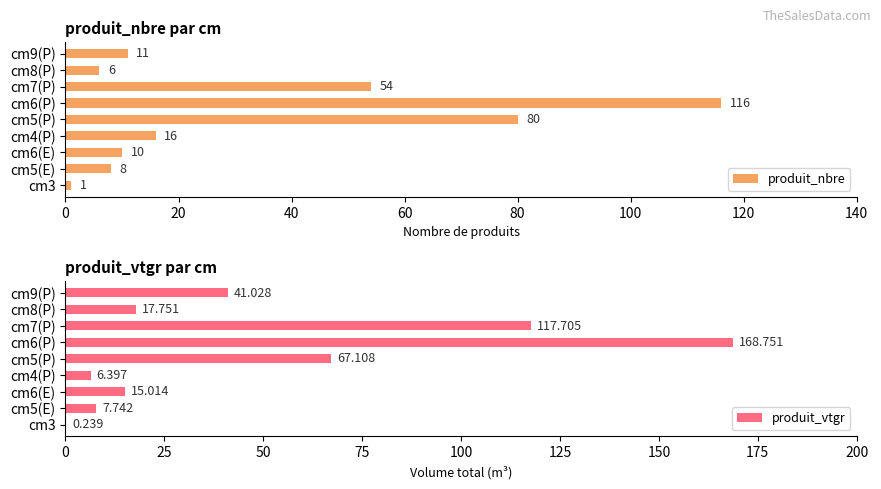

Rank the series by their maximum value, from highest to lowest.

produit_vtgr, produit_nbre